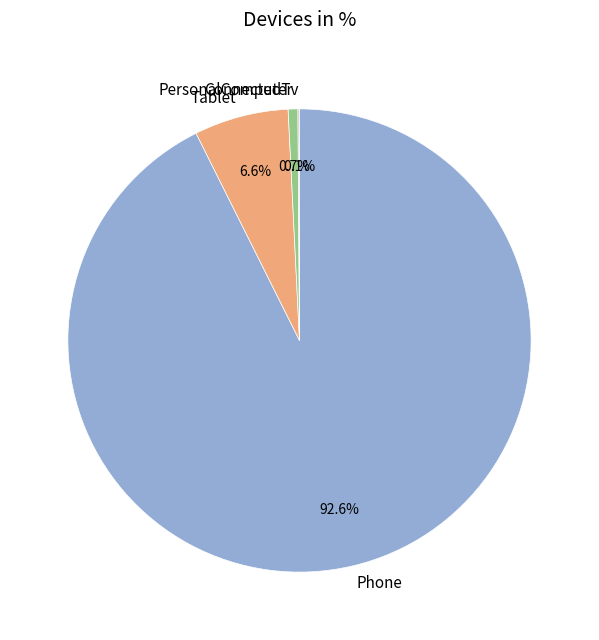

Is there any slice that represents more than half of the pie?

Yes